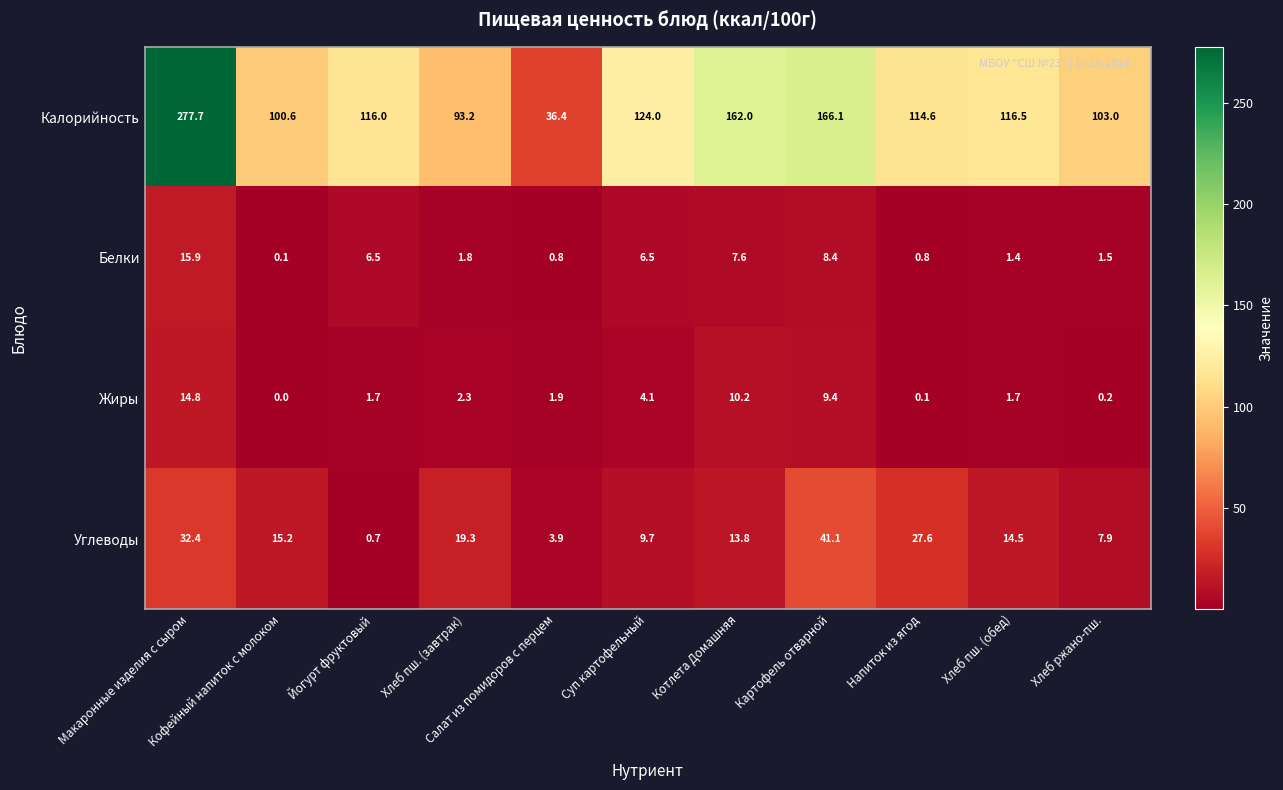

Which series has the largest total across all categories?

Калорийность